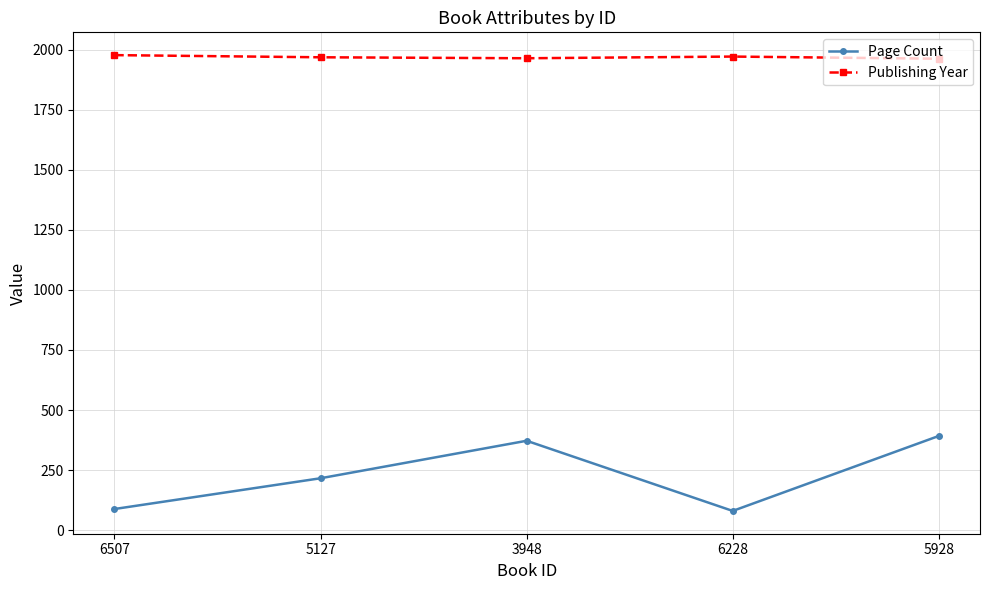

Does the chart have visible grid lines?

Yes